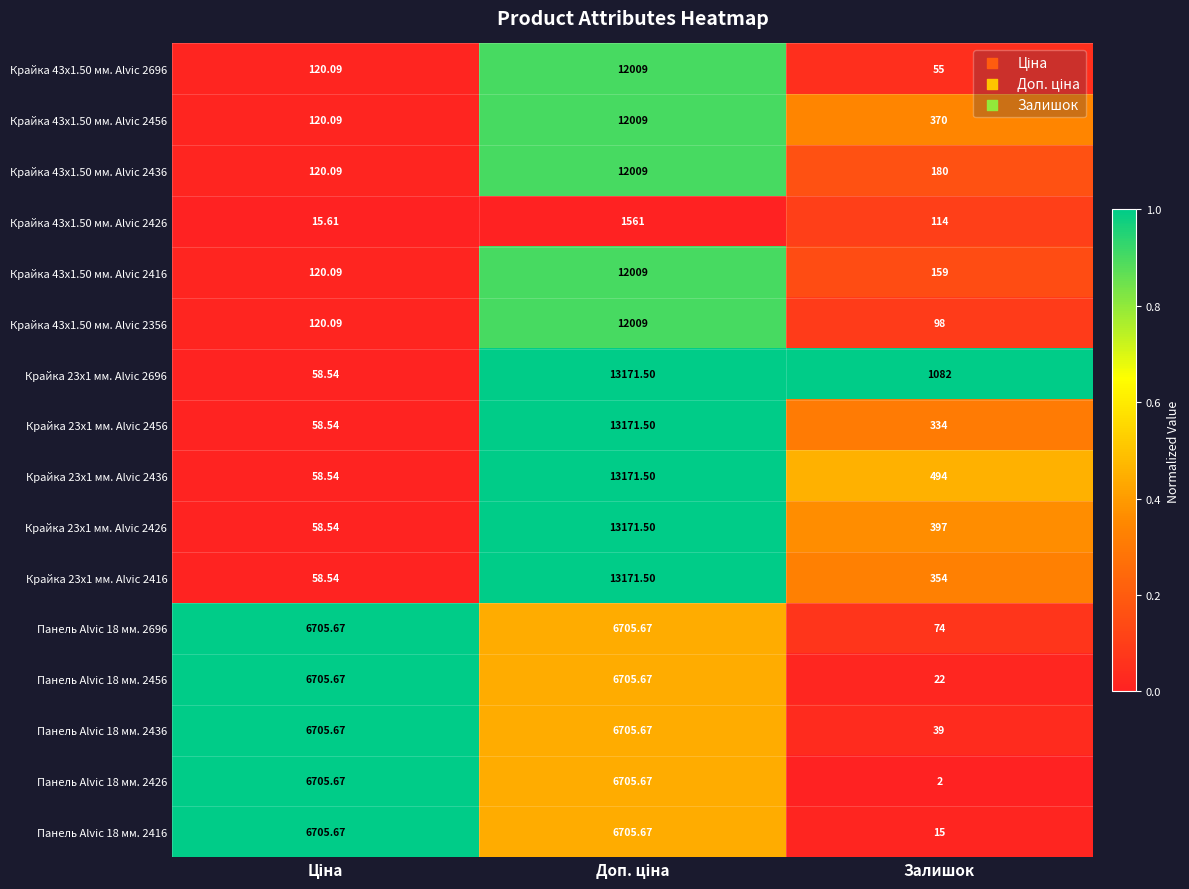

Is the value of Крайка 23x1 мм. Alvic 2426 at Залишок greater than the value of Крайка 43x1.50 мм. Alvic 2356 at Залишок?

Yes